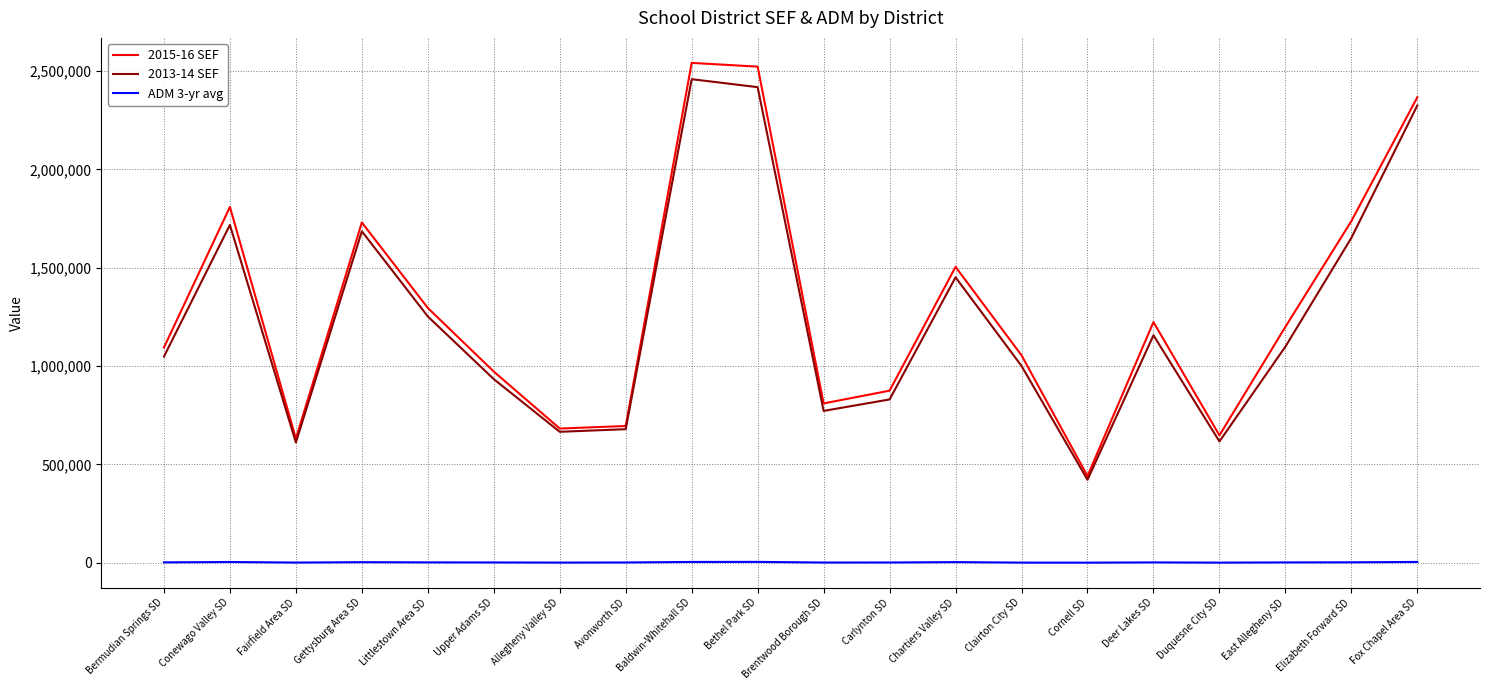

True or false: 2013-14 SEF has a value of 348510.3 at Fairfield Area SD.

False